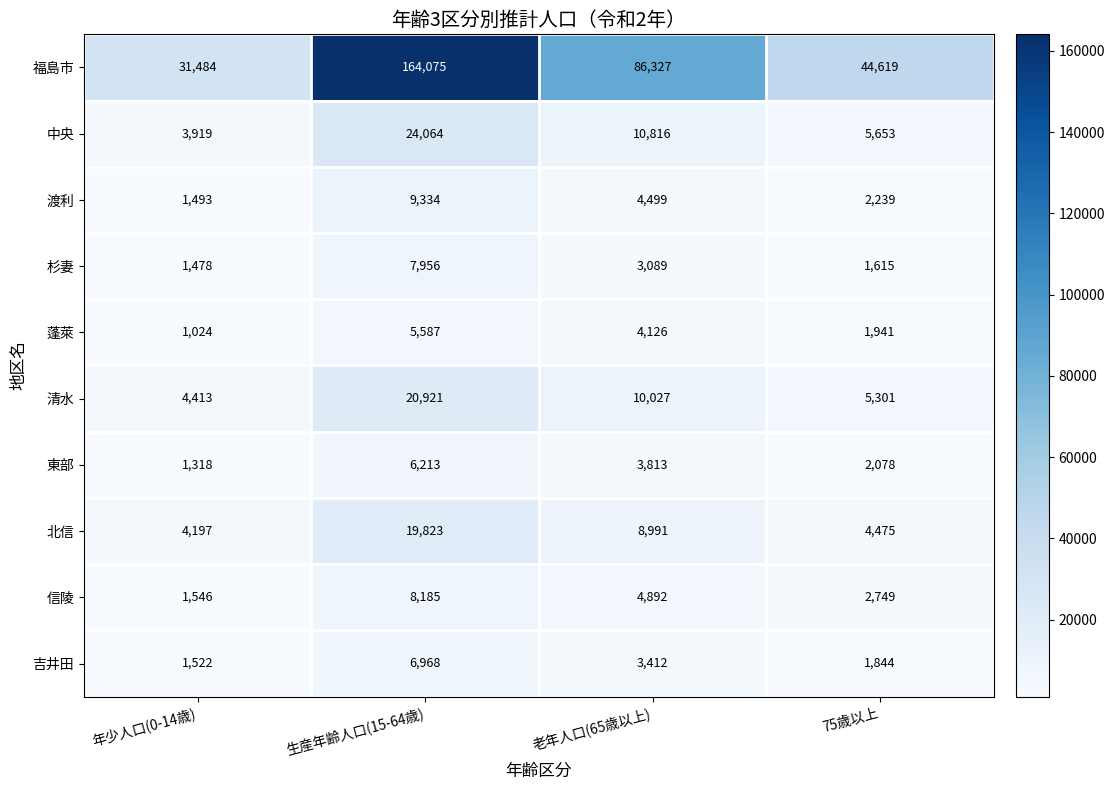

What is the minimum value shown in the chart?

1024